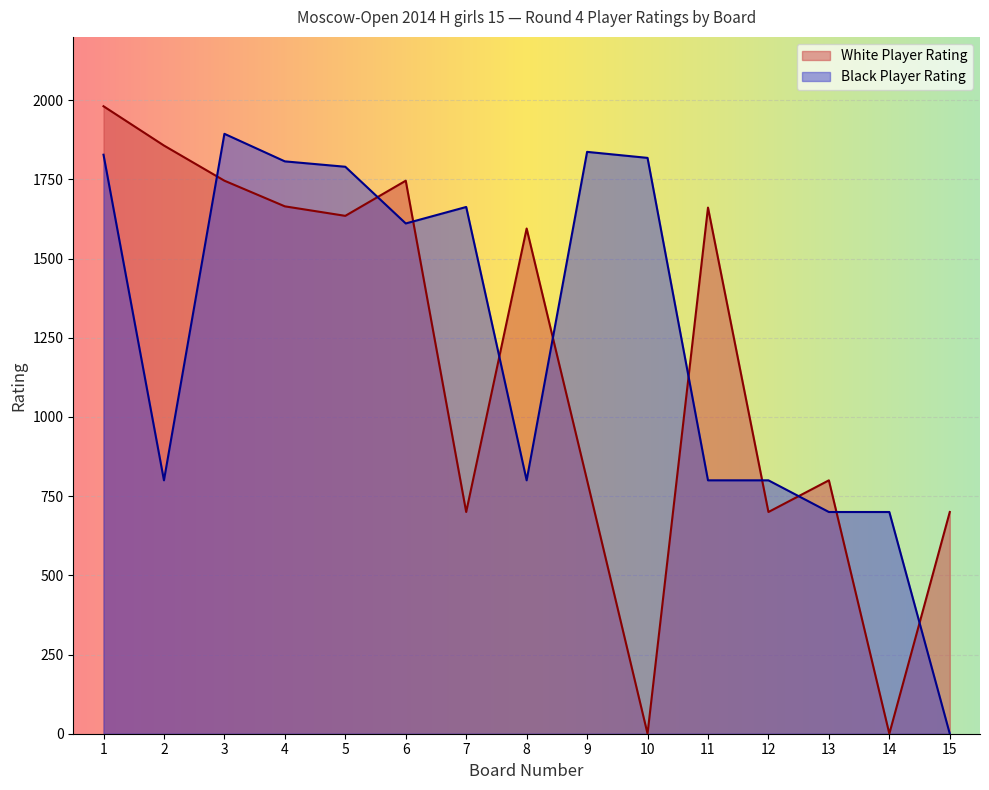

What value does the Black Player Rating series have at 2, to the nearest 100?

800